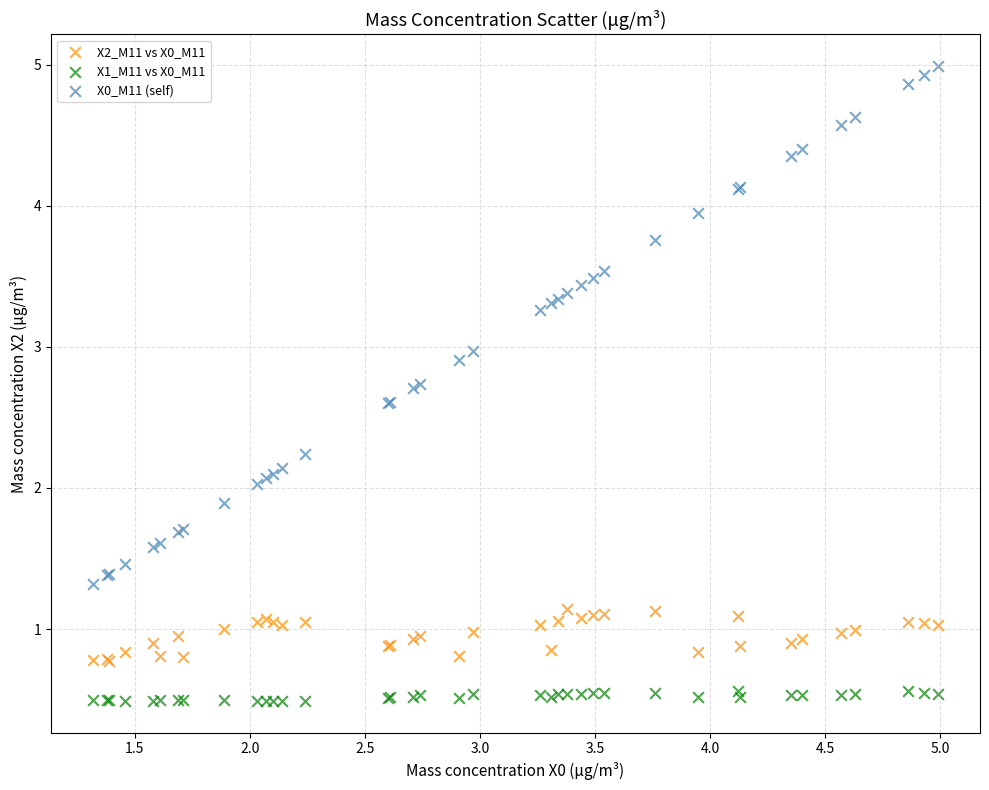

What are all the series names shown in the legend?

X2_M11 vs X0_M11, X1_M11 vs X0_M11, X0_M11 (self)